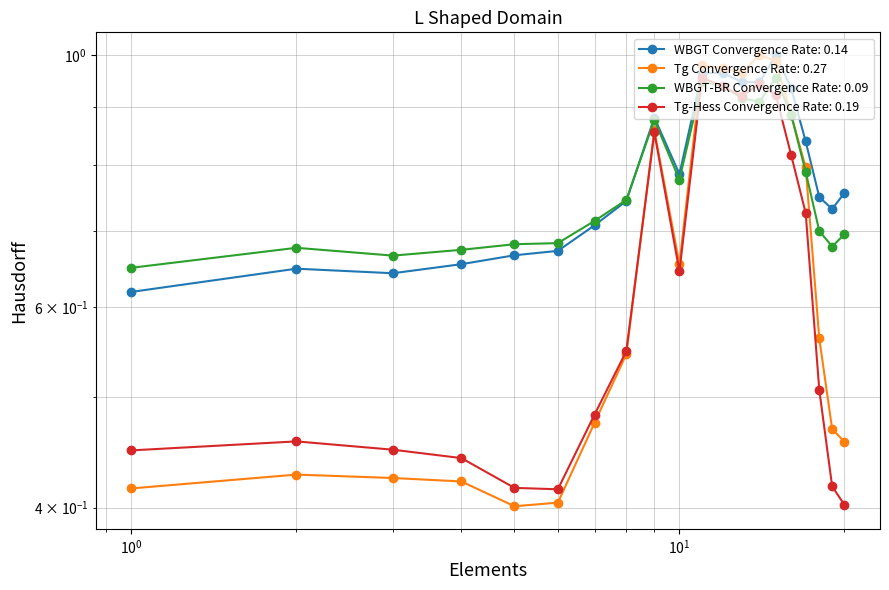

What value does the Tg series have at 20:00?

0.5